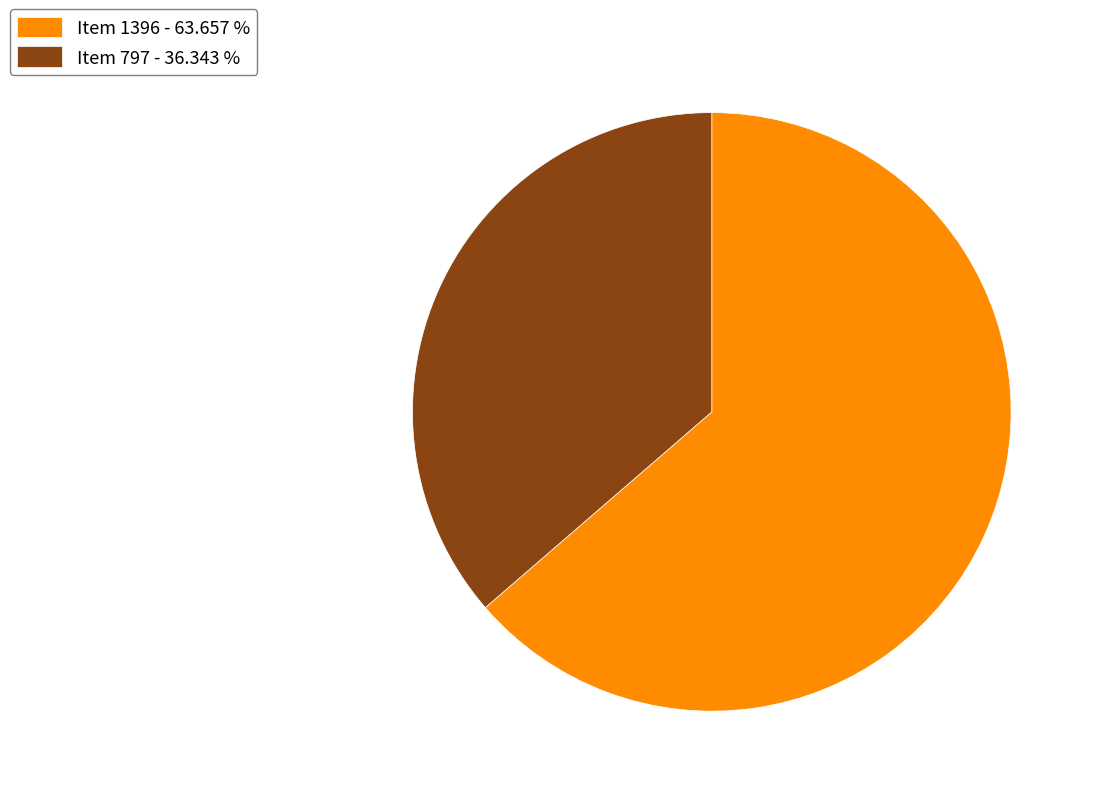

How many slices are in this pie chart?

2